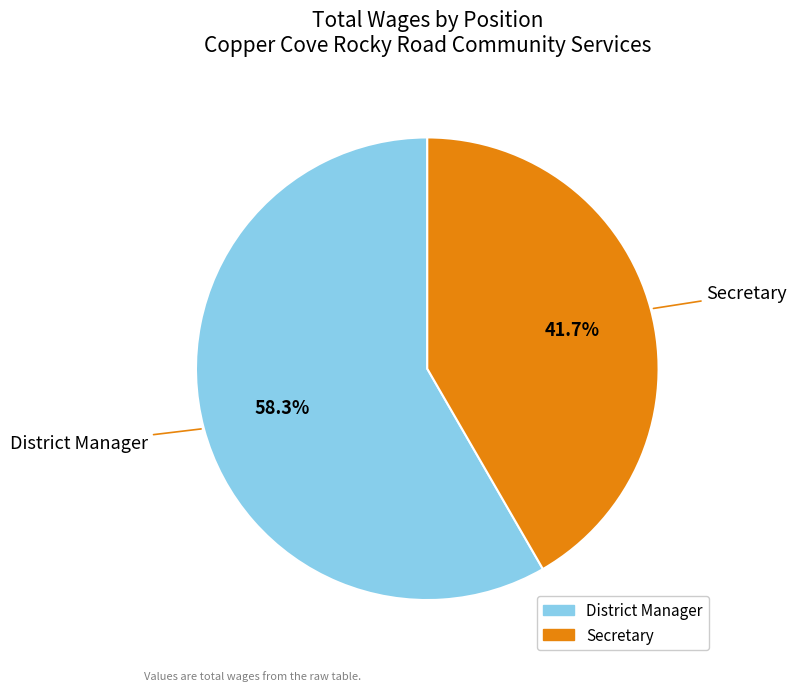

What percentage is the District Manager slice, to the nearest percent?

58%